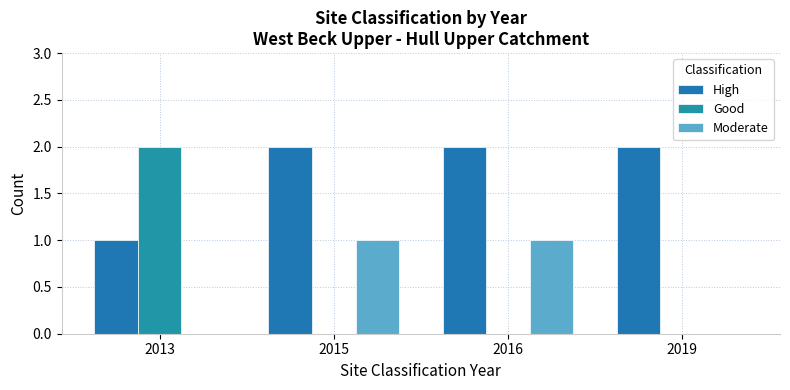

What is the difference between the maximum and minimum values in the High series?

1